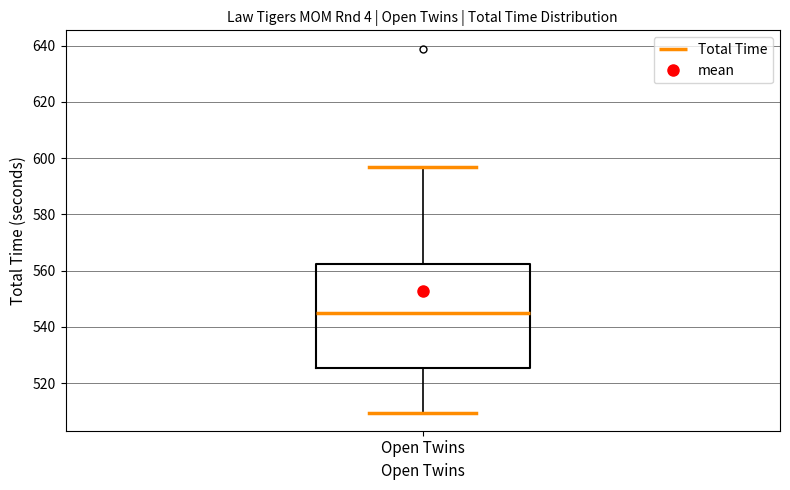

Where is the lower edge of the box for Open Twins on the y-axis? The values are not printed on the chart, so give them approximately, as read against the axis.

526